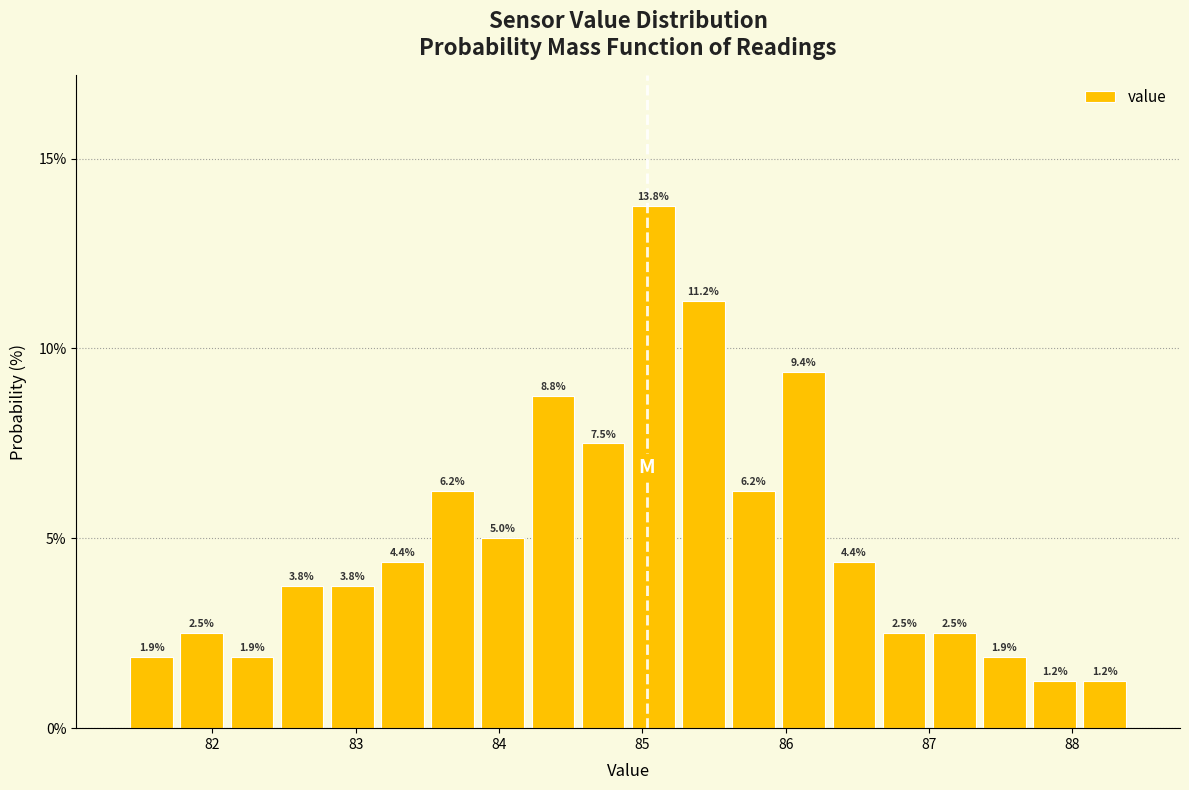

Around what value on the x-axis is the tallest bar? Give the approximate position of its centre, as read against the axis.

85.1